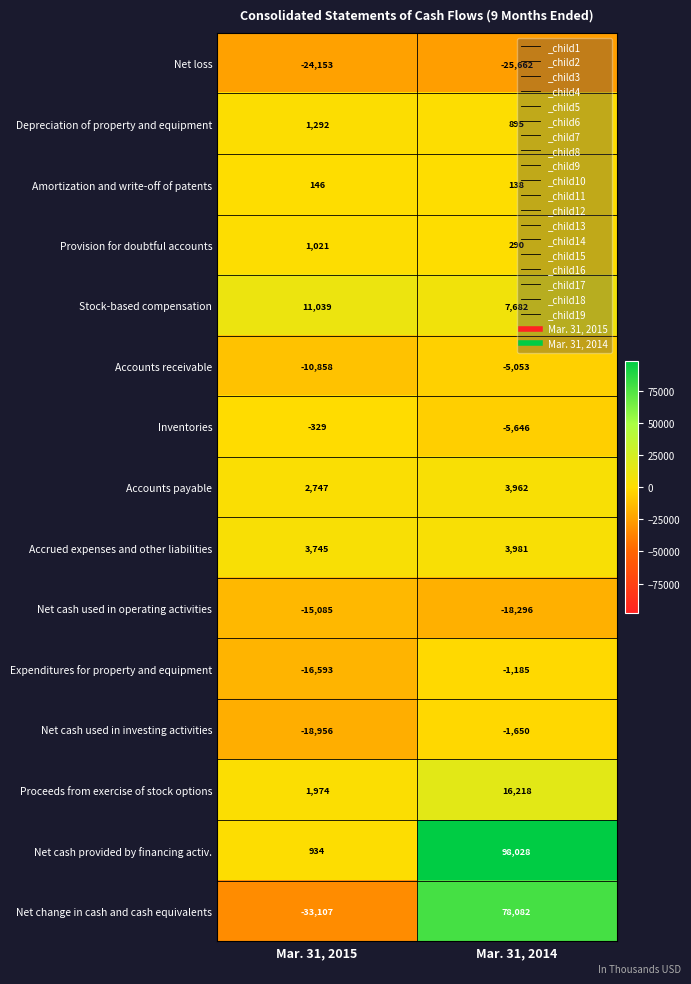

At Mar. 31, 2015, list the series in order from largest to smallest.

Stock-based compensation, Accrued expenses and other liabilities, Accounts payable, Proceeds from exercise of stock options, Depreciation of property and equipment, Provision for doubtful accounts, Net cash provided by financing activ., Amortization and write-off of patents, Inventories, Accounts receivable, Net cash used in operating activities, Expenditures for property and equipment, Net cash used in investing activities, Net loss, Net change in cash and cash equivalents